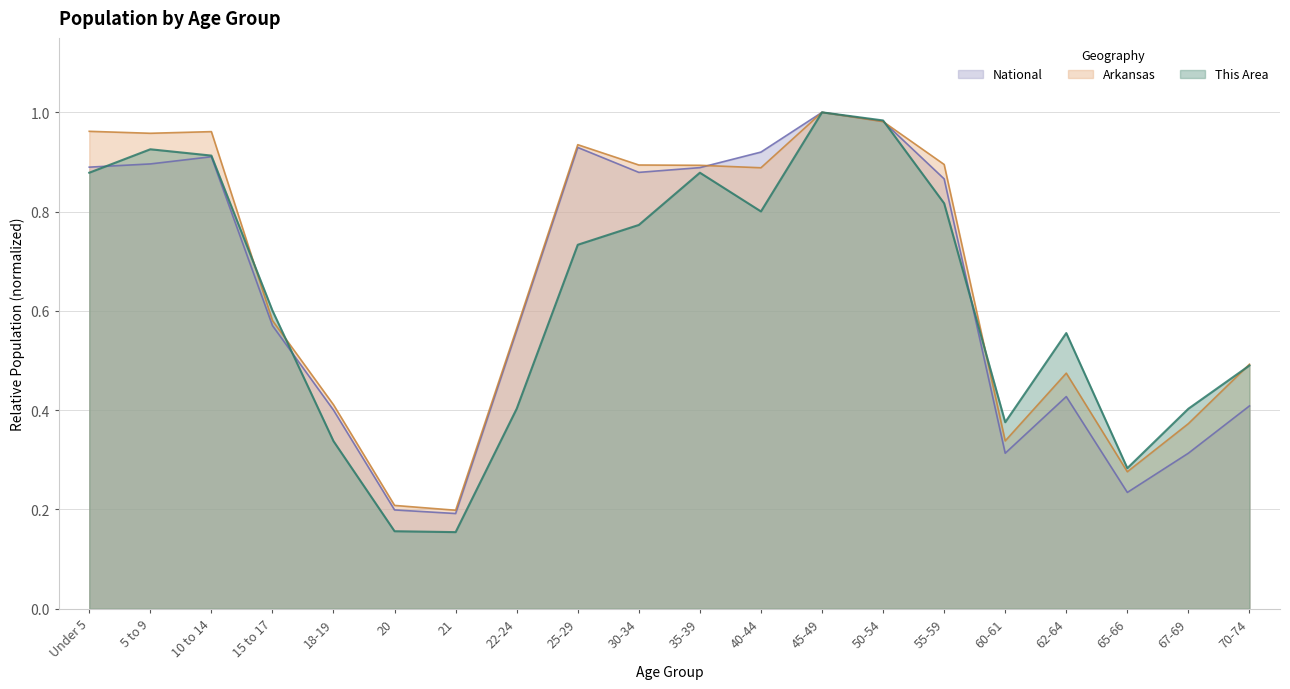

Does the chart have visible grid lines?

Yes